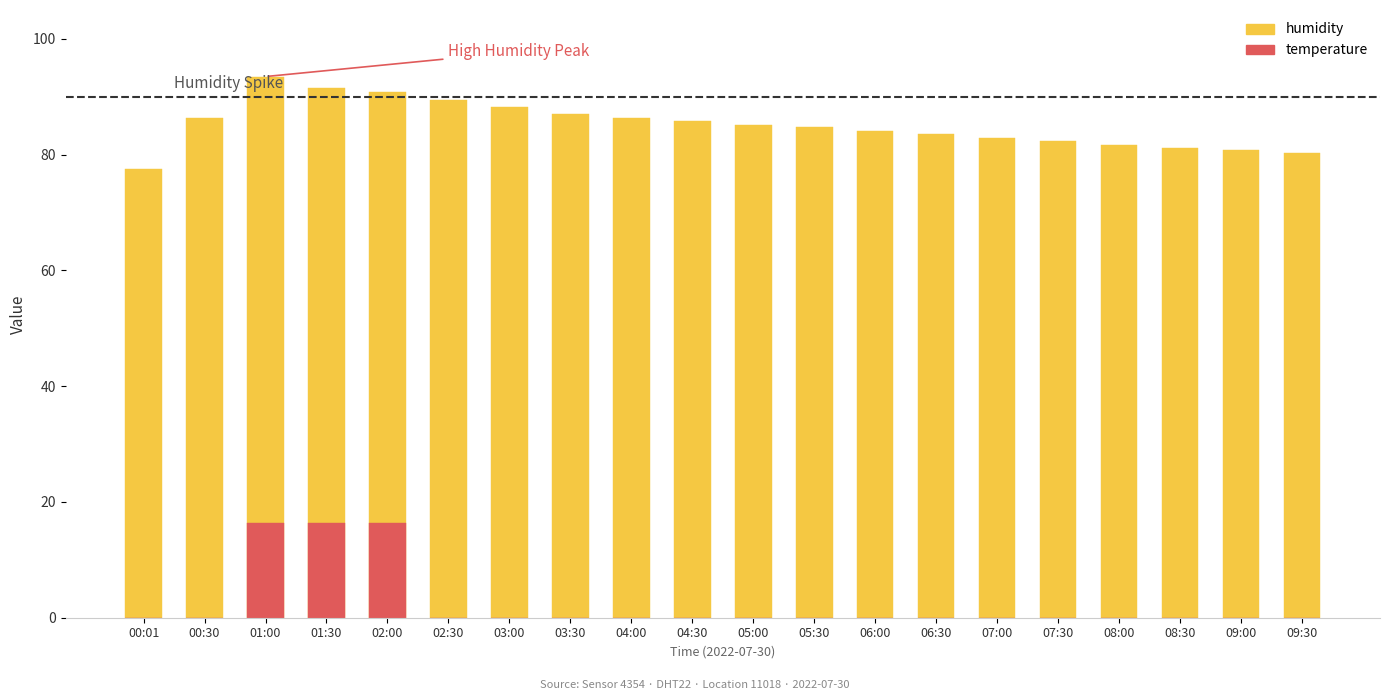

Reading left to right, transcribe all the data shown in this chart.

humidity: 77.6	86.3	93.5	91.6	90.8	89.5	88.2	87.1	86.4	85.9	85.2	84.8	84.1	83.5	82.9	82.3	81.7	81.2	80.8	80.3
temperature: 0.0	0.0	16.3	16.4	16.4	0.0	0.0	0.0	0.0	0.0	0.0	0.0	0.0	0.0	0.0	0.0	0.0	0.0	0.0	0.0